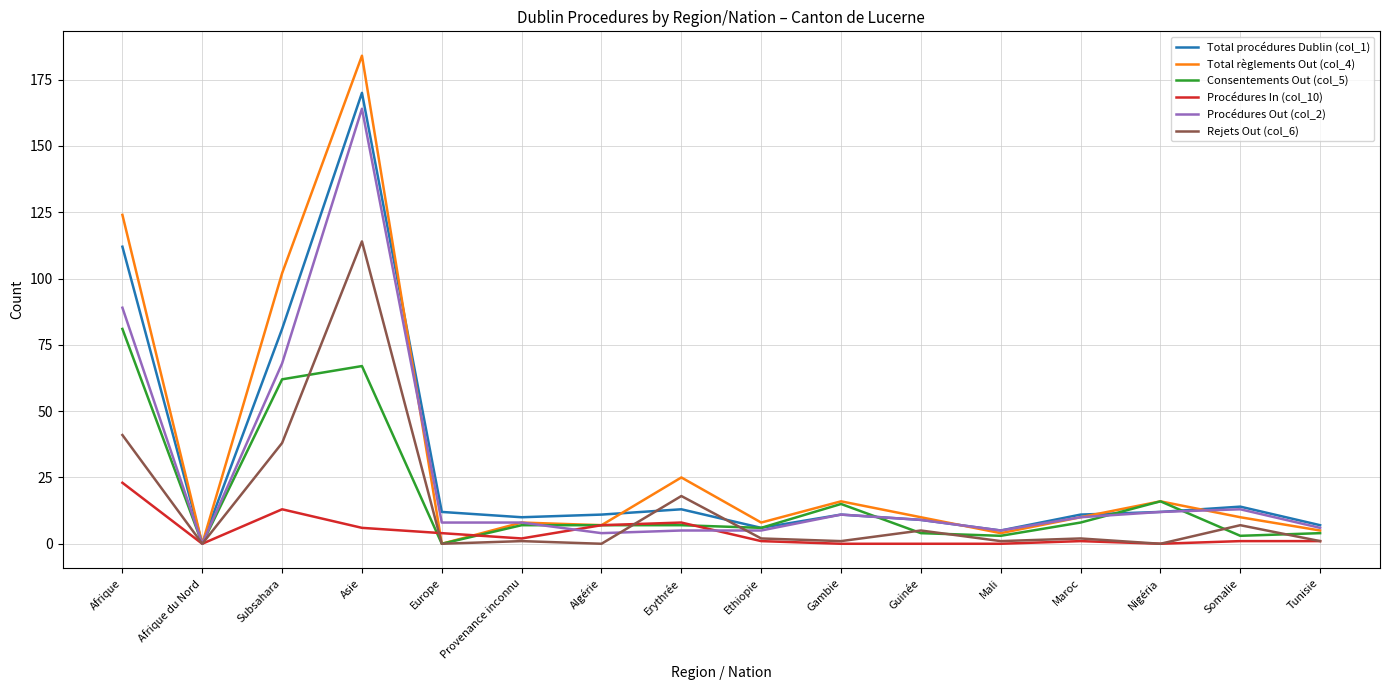

Where does the Total procédures Dublin (col_1) series first go above 11?

Afrique